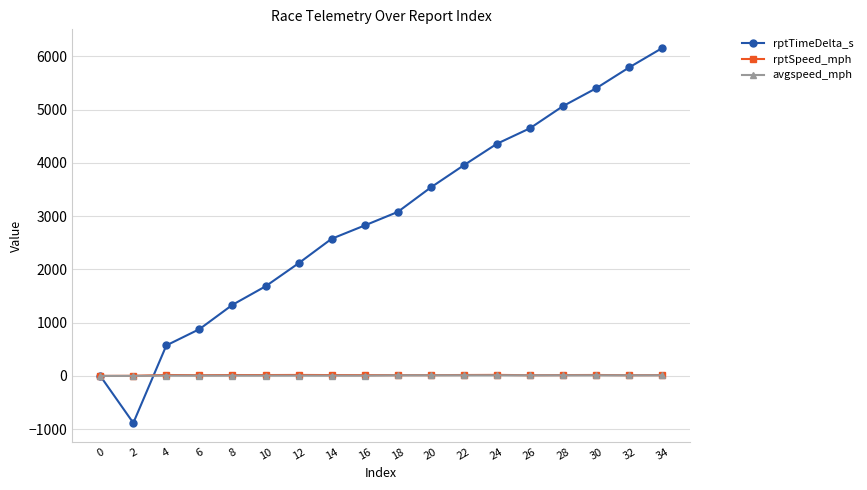

Where is the first local minimum for rptTimeDelta_s?

2